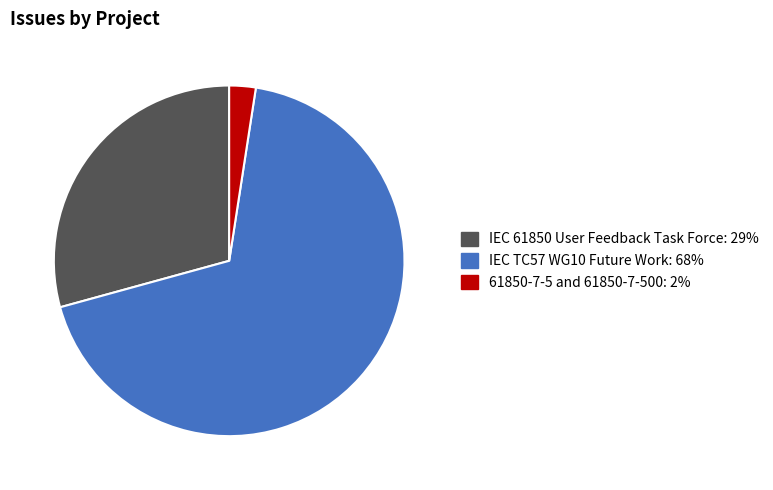

Which category has the biggest portion of the pie?

IEC TC57 WG10 Future Work